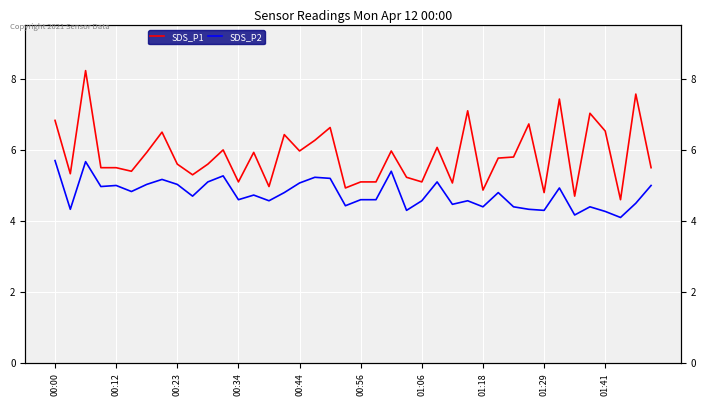

What is the total value across all series at 25?

11.2